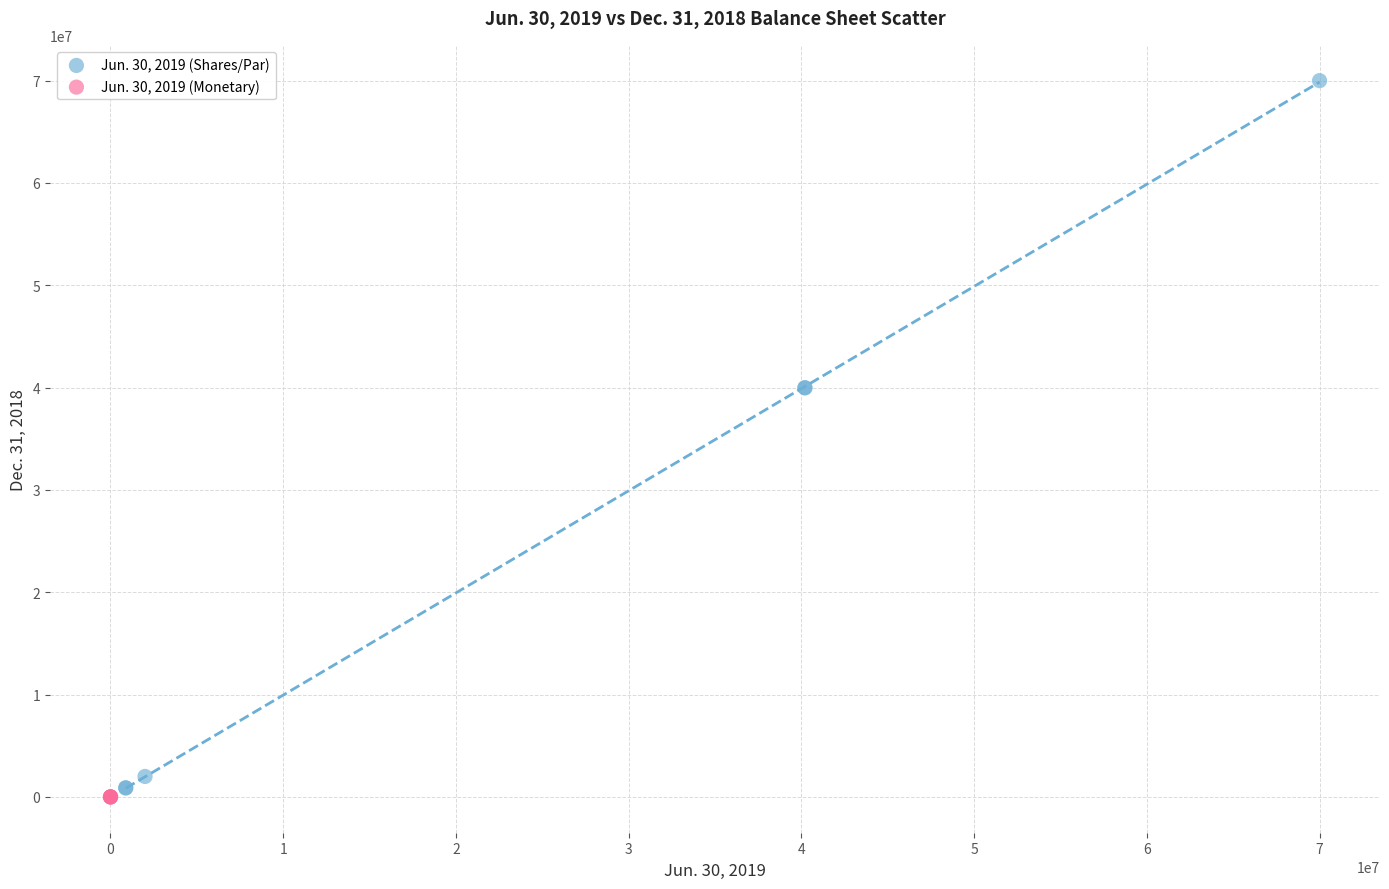

What are all the series names shown in the legend?

Jun. 30, 2019 (Shares/Par), Jun. 30, 2019 (Monetary)